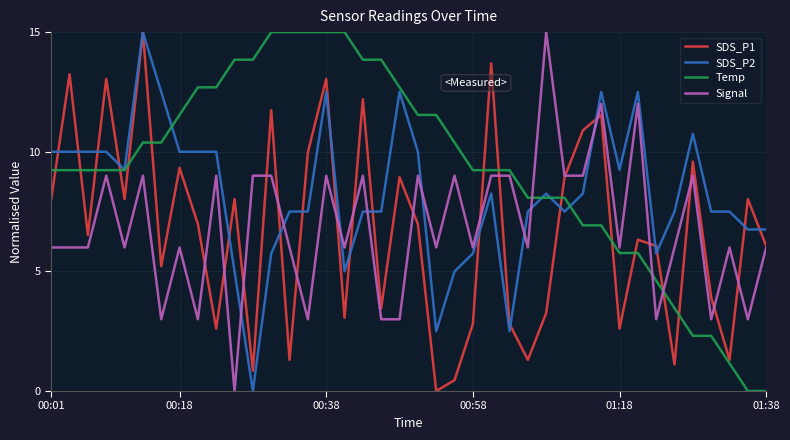

What is the maximum value shown in the chart?

15.0